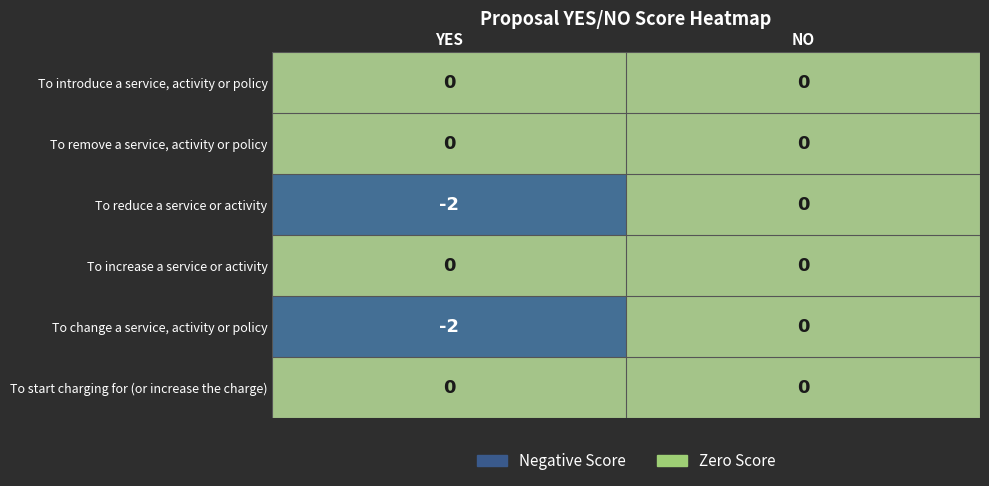

Reading right to left, list all the values displayed in this chart.

To introduce a service, activity or policy: 0	0
To remove a service, activity or policy: 0	0
To reduce a service or activity: 0	-2
To increase a service or activity: 0	0
To change a service, activity or policy: 0	-2
To start charging for (or increase the charge): 0	0